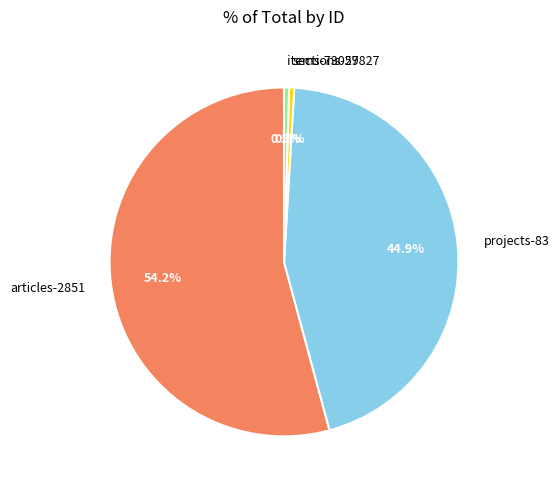

How many segments does this pie chart have?

4